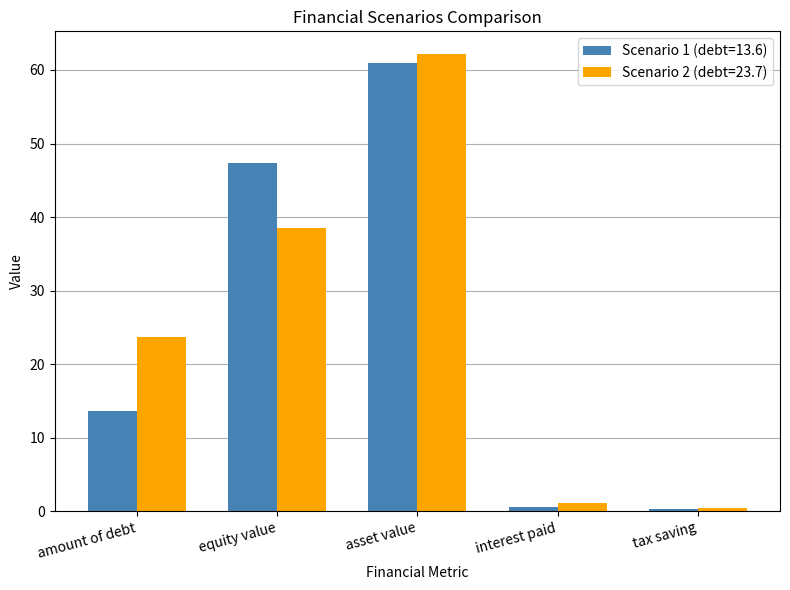

The value of Scenario 1 (debt=13.6) at asset value is 32.5. True or false?

False